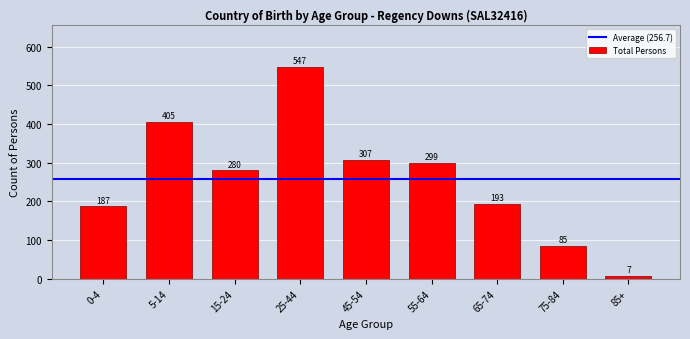

Reading left to right, extract all data points from this chart.

0-4=187	5-14=405	15-24=280	25-44=547	45-54=307	55-64=299	65-74=193	75-84=85	85+=7